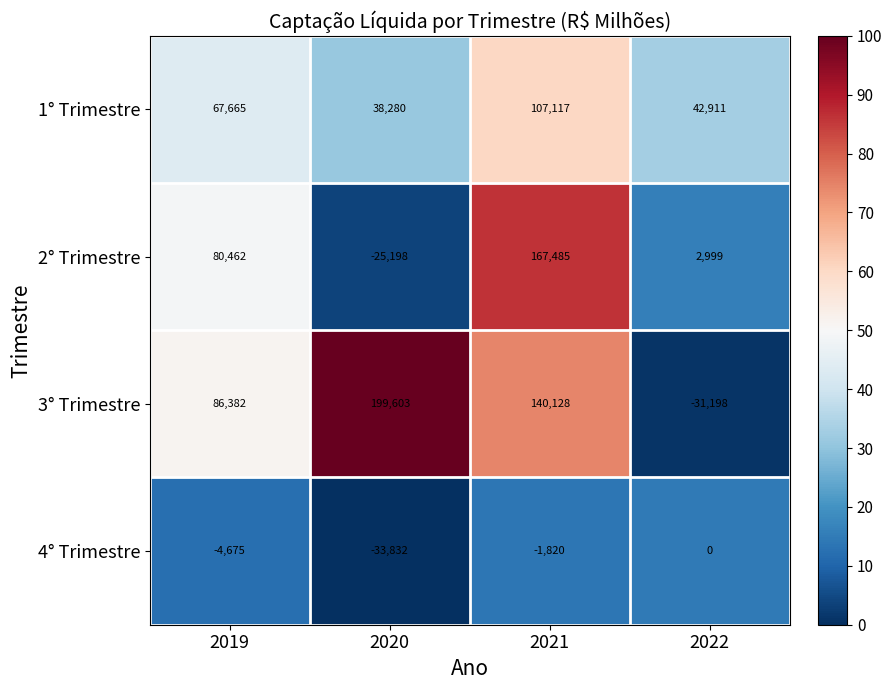

How many series are shown in this chart?

4